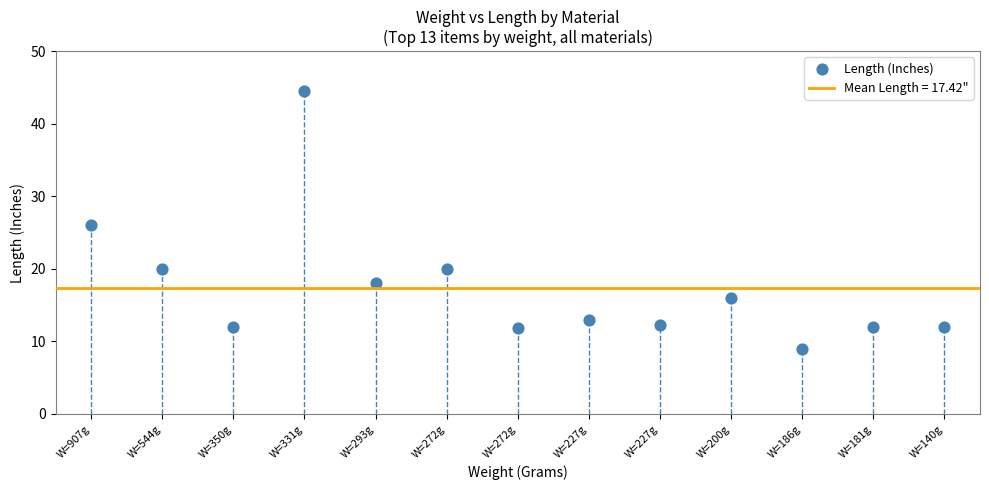

What is the range of Y values (max minus min)?

35.5